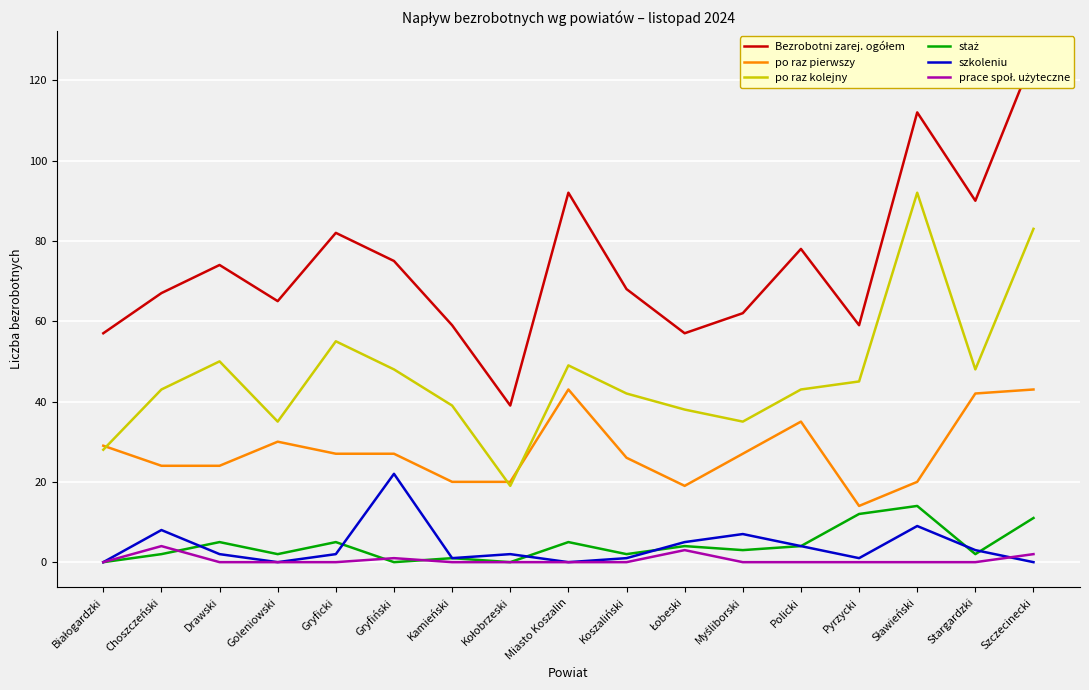

What position from the left is Miasto Koszalin?

9